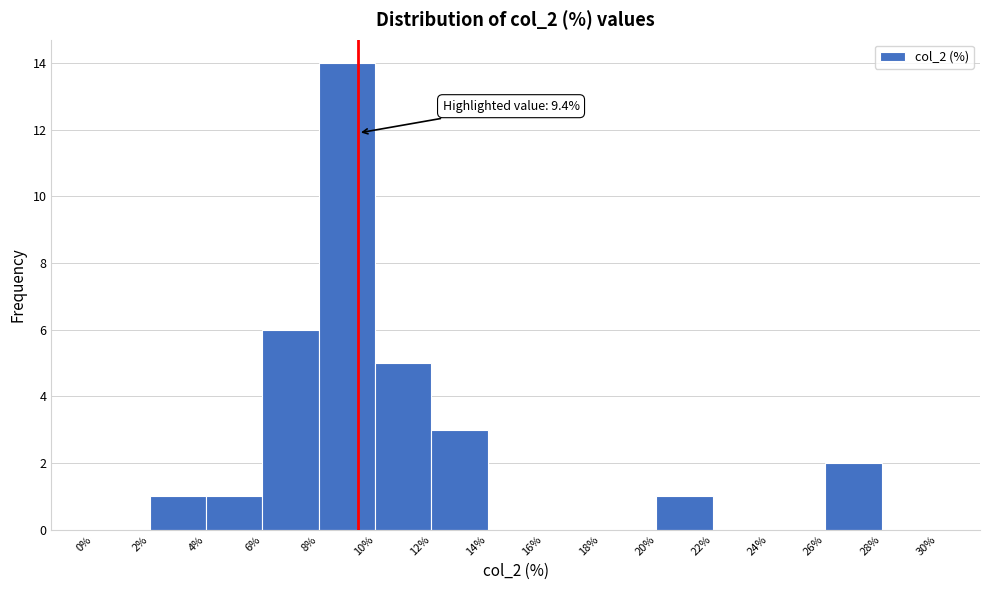

Which range on the x-axis has the tallest bar?

8% to 10%